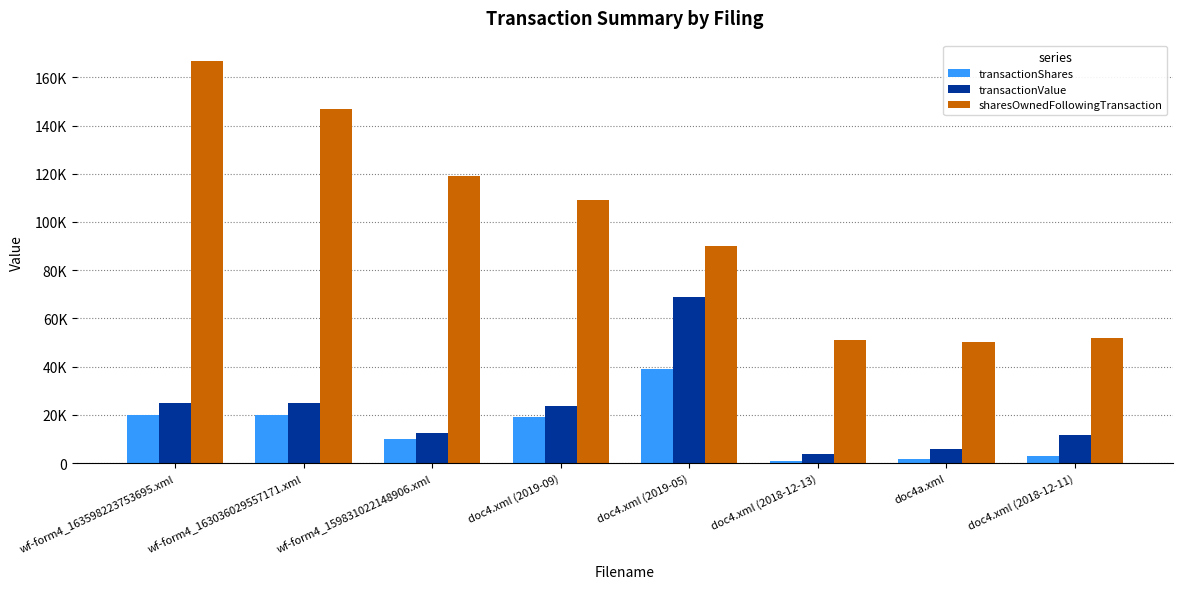

What is the value of the sharesOwnedFollowingTransaction bar at the 3rd from the left?

119243